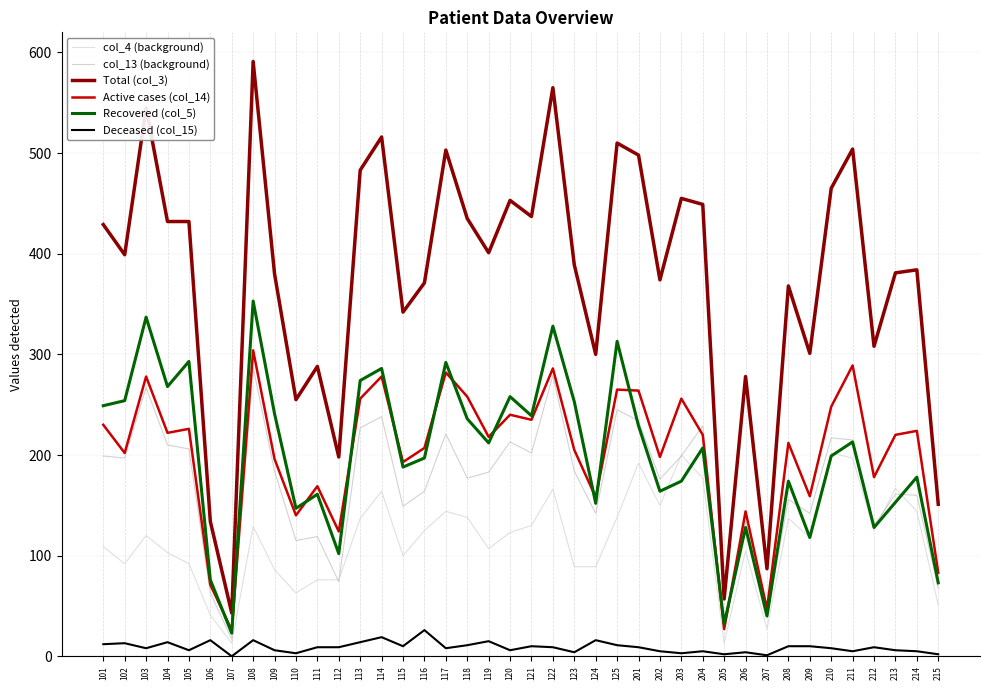

What is the difference between the highest and lowest values at 208?

358